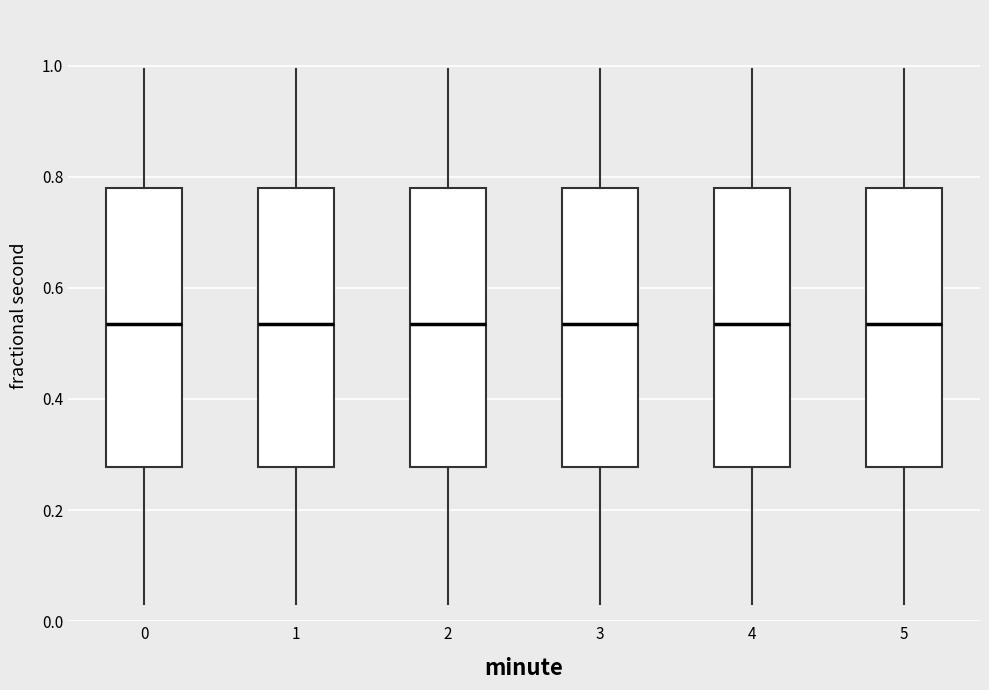

Where does the upper whisker of the box at x = 5 end on the y-axis? The values are not printed on the chart, so give them approximately, as read against the axis.

1.00